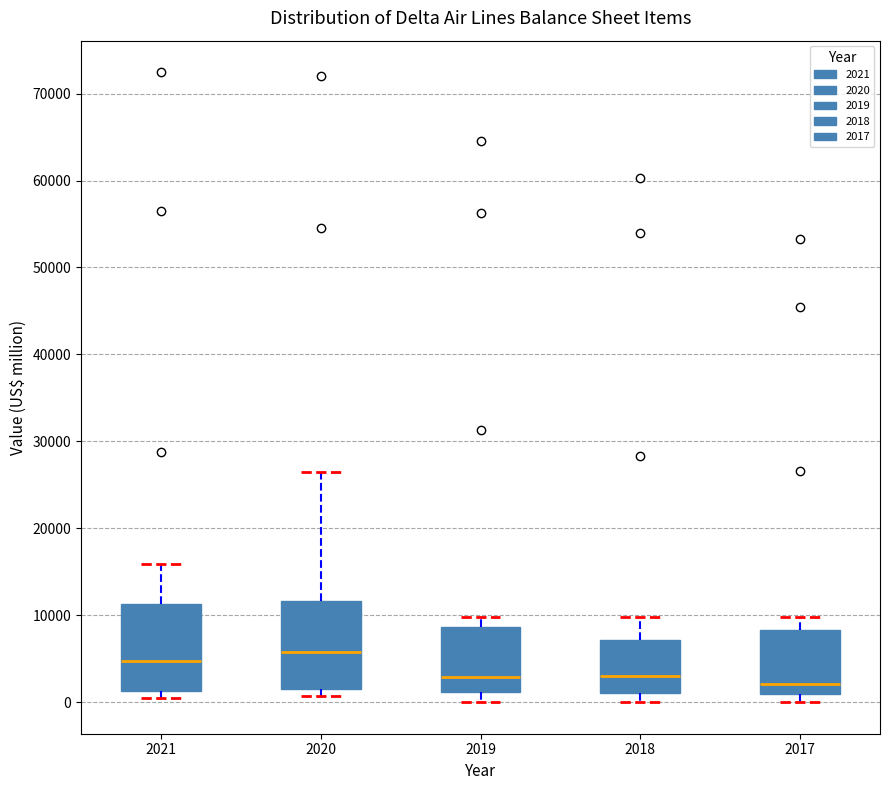

Which box's median line is the highest?

2020